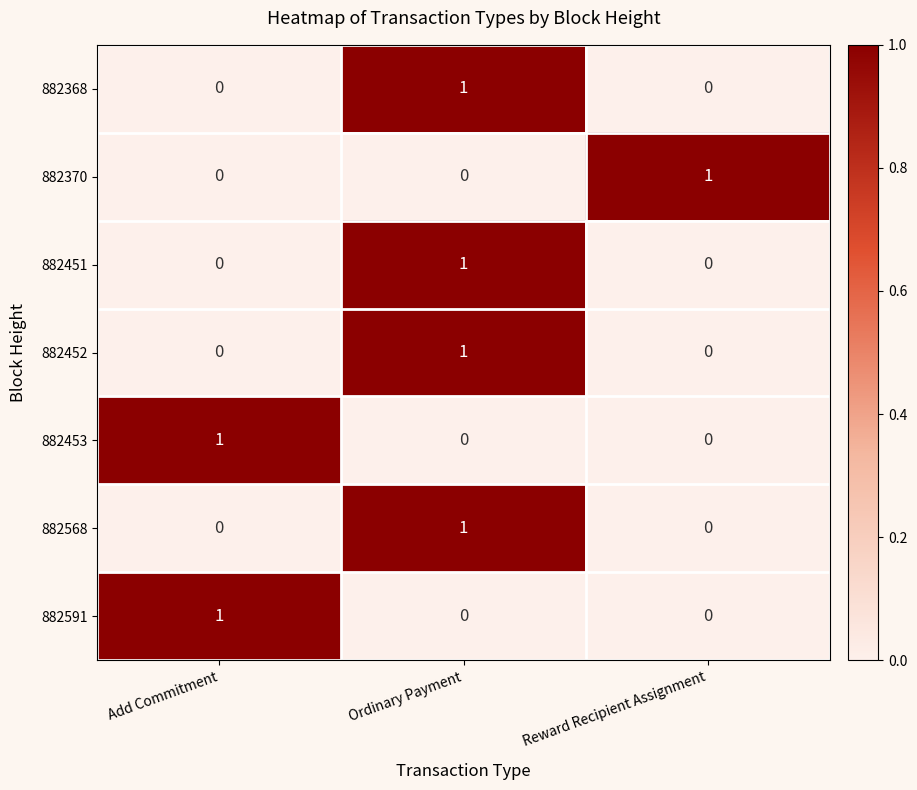

The value of 882568 at Ordinary Payment is 1. True or false?

True